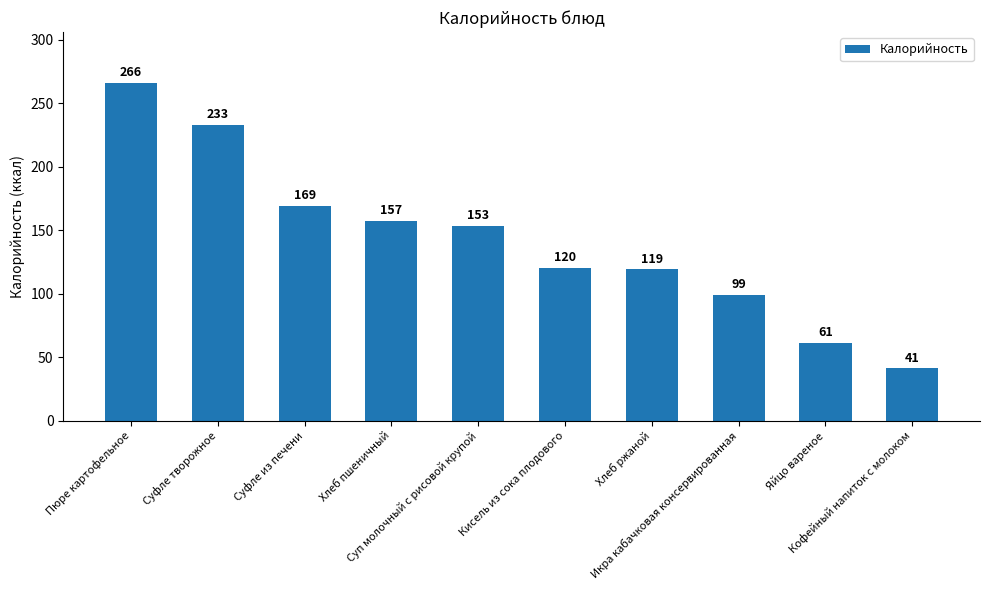

What is the value of the 10th bar from the left?

41